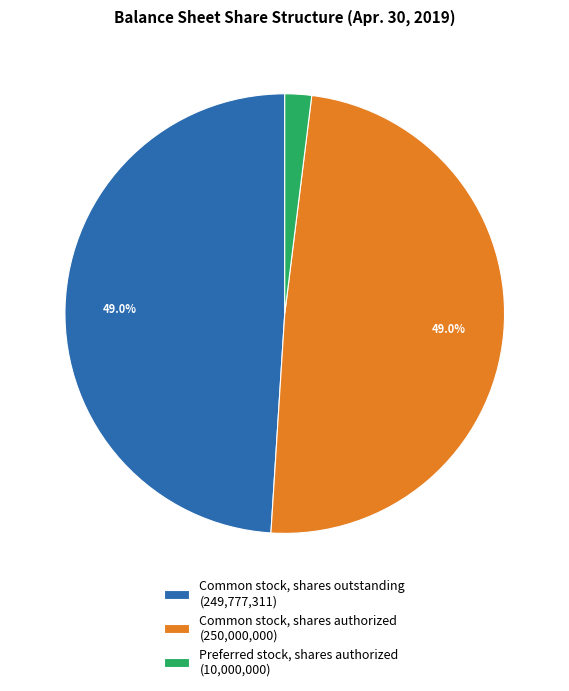

Is there a majority slice in this chart?

No